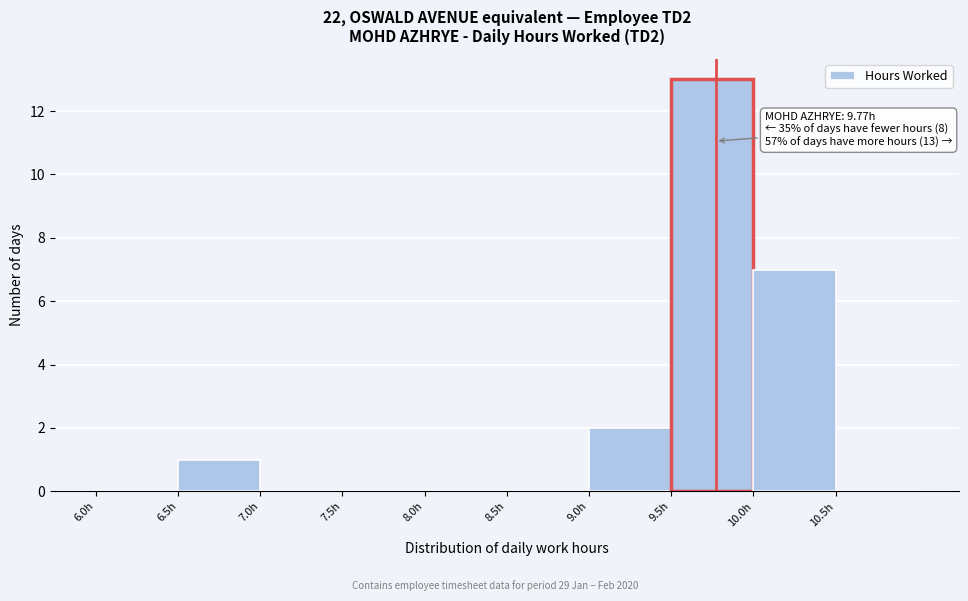

Over which range of the x-axis is the bar tallest?

9.5 to 10.0